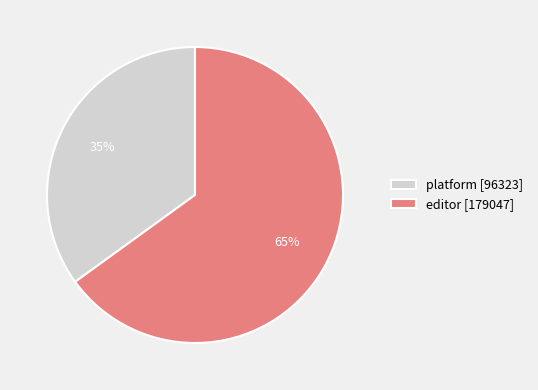

The platform slice represents 46% of the pie. True or false?

False